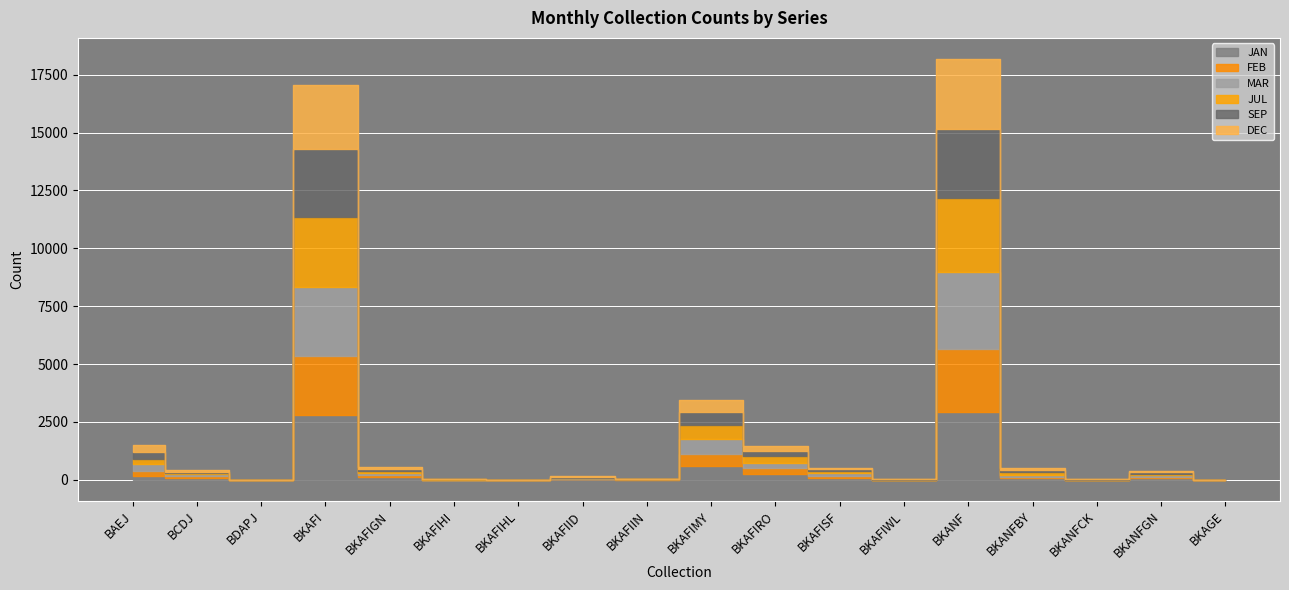

At how many categories does at least one series exceed 284?

4